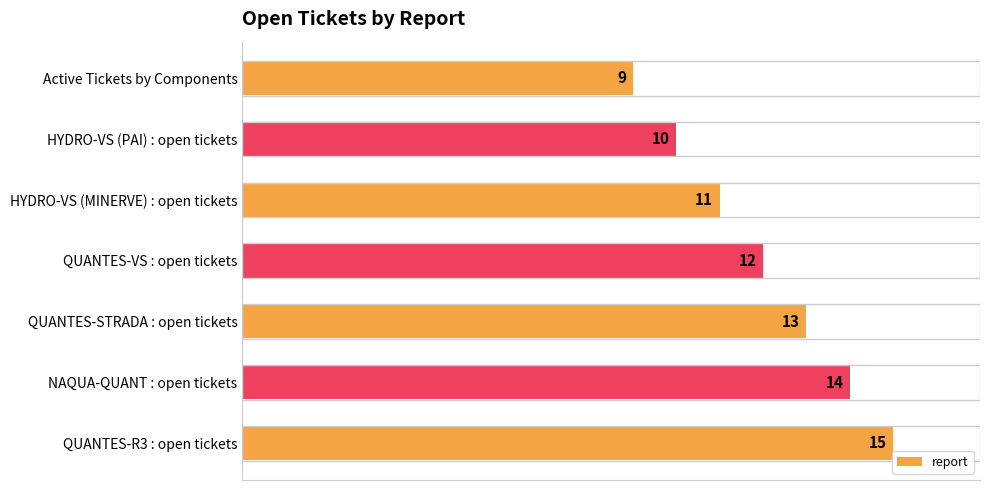

Count the values in the range 10 to 14.

5